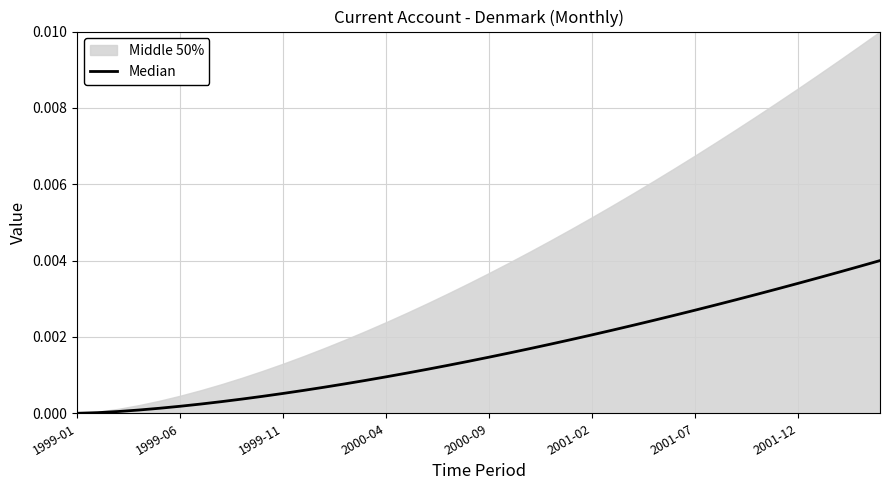

How many lines are shown in the chart?

1